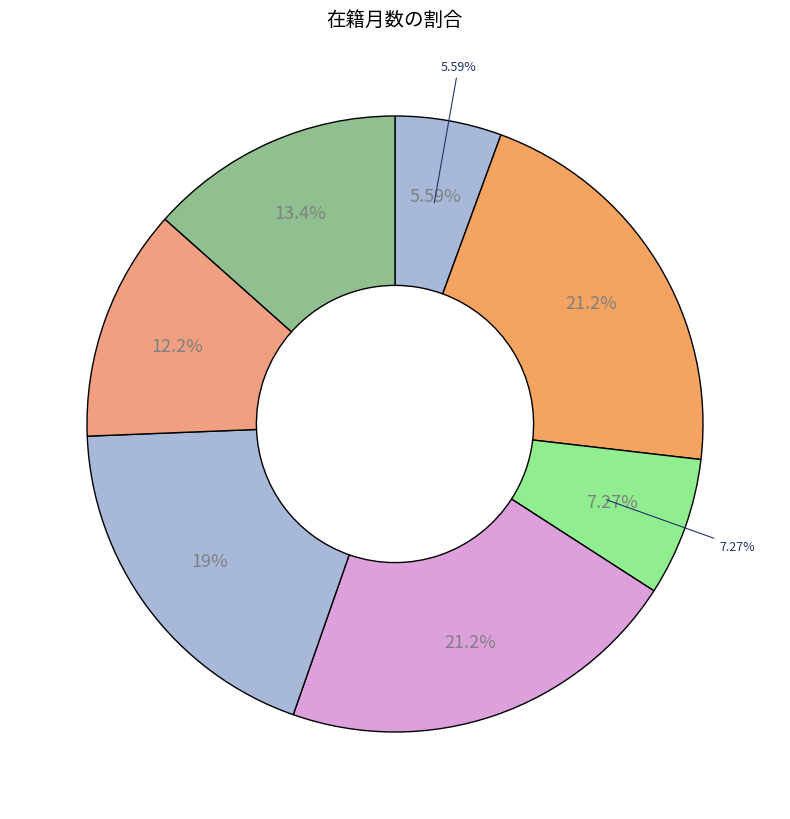

What percentage is the 10739 slice, to the nearest percent?

21%